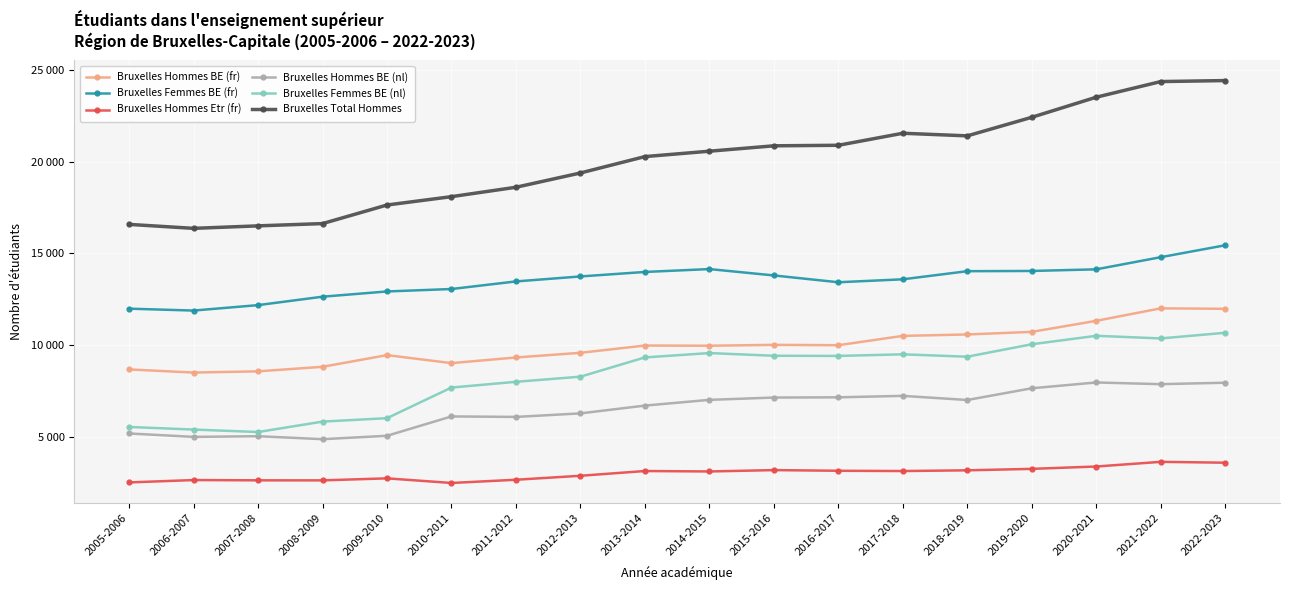

Is this an area chart (filled region under the line)?

No